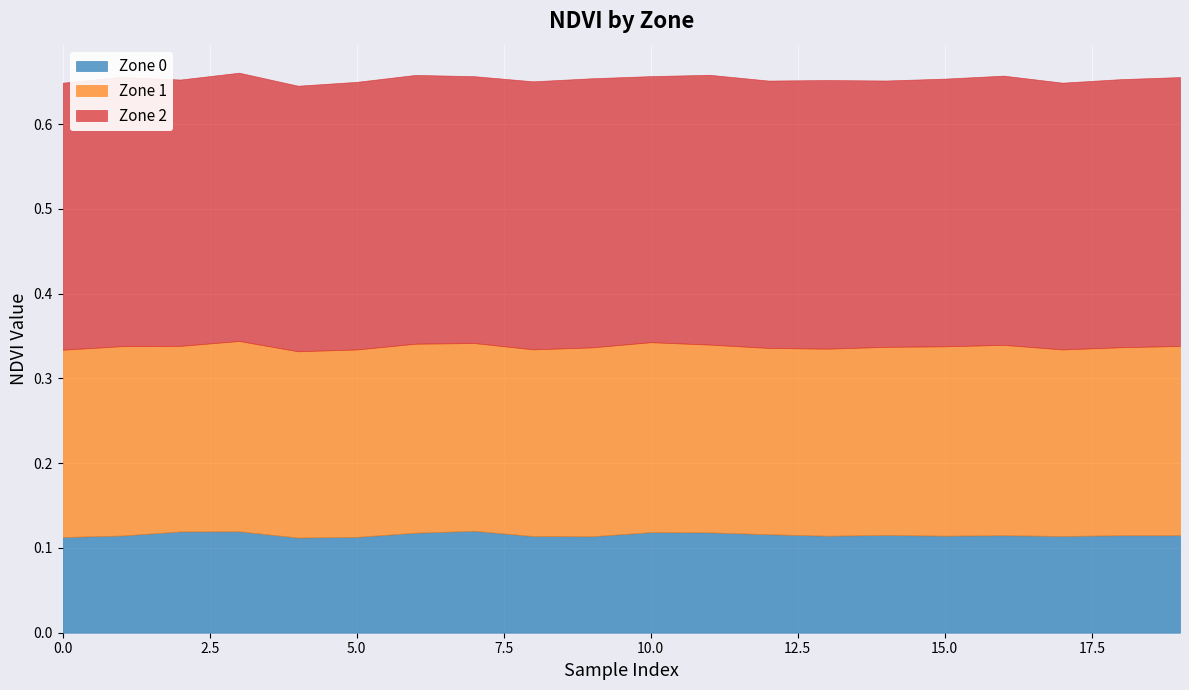

The Zone 1 series shows 0.2 at 1. True or false?

True